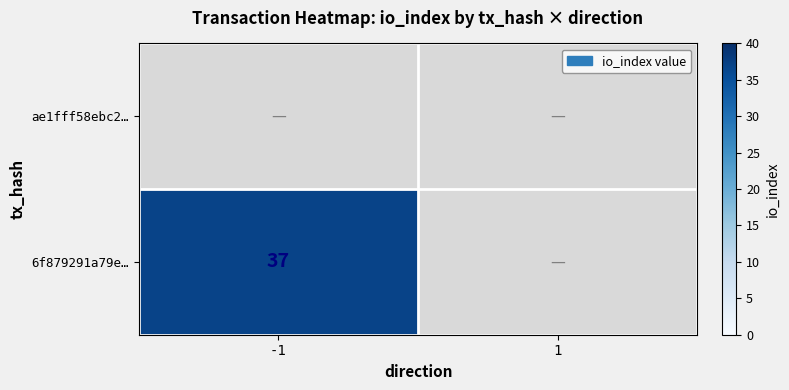

List the series in order of their overall mean, highest first.

ae1fff58ebc2…, 6f879291a79e…